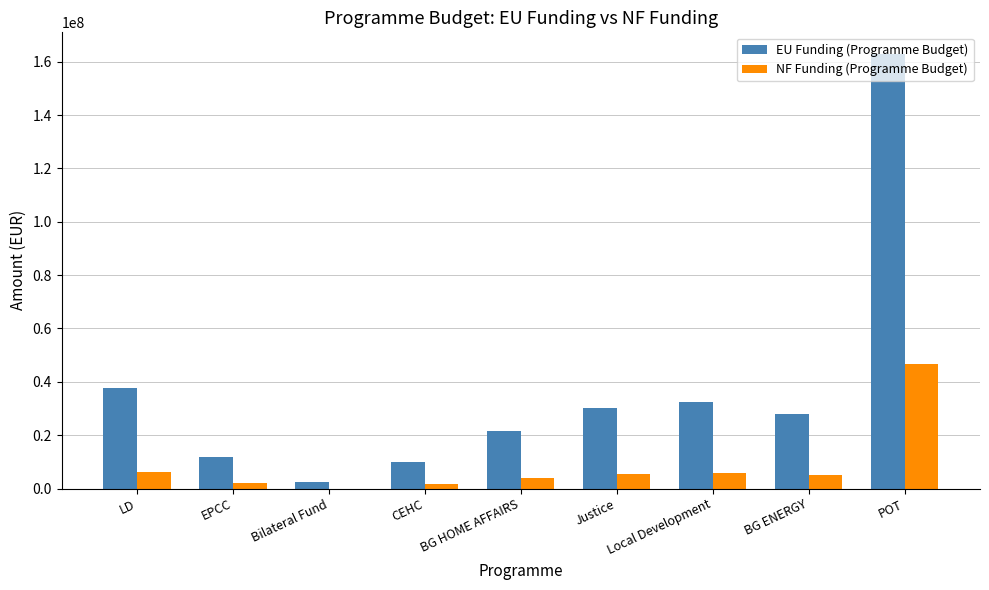

What is the highest value of the NF Funding (Programme Budget) series?

46534168.6